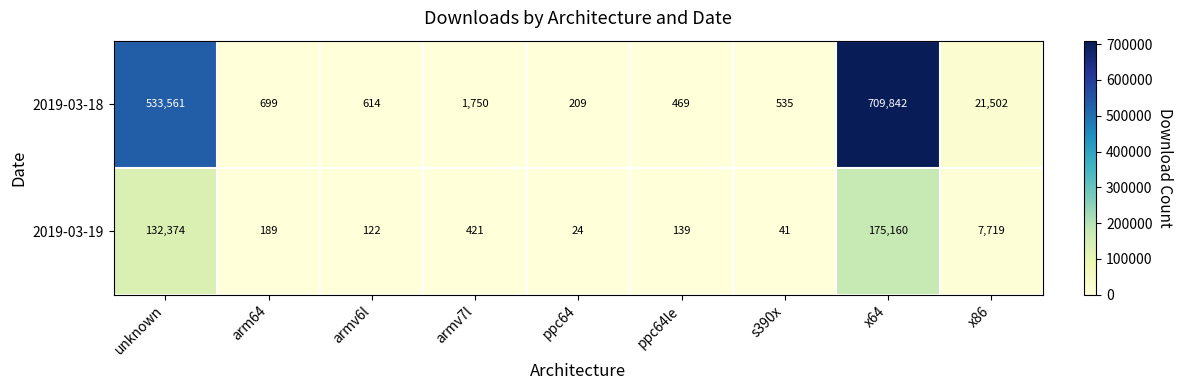

Which series has the widest spread of values?

2019-03-18